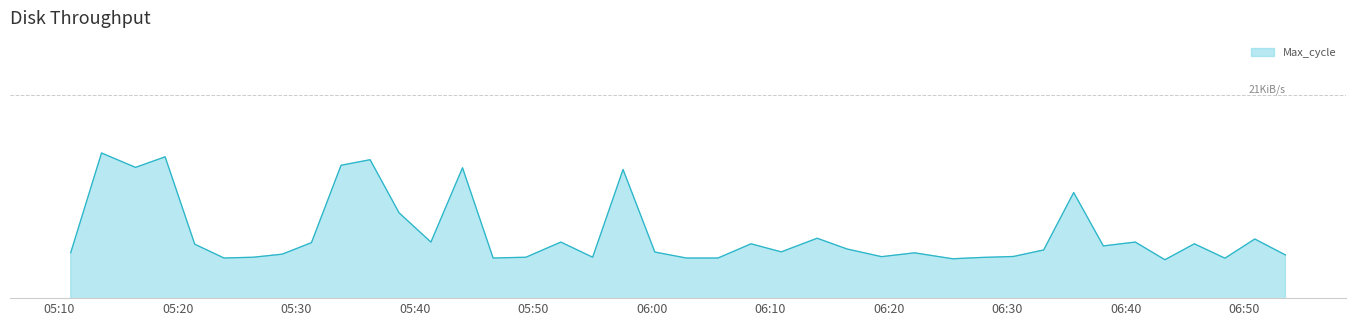

Is this an area chart (filled region under the line)?

Yes